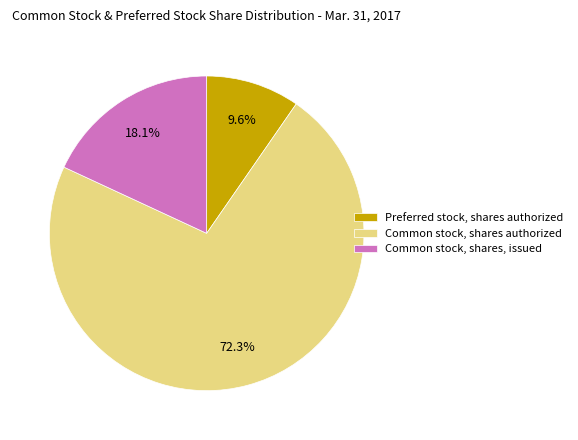

Which slice is the largest?

Common stock, shares authorized